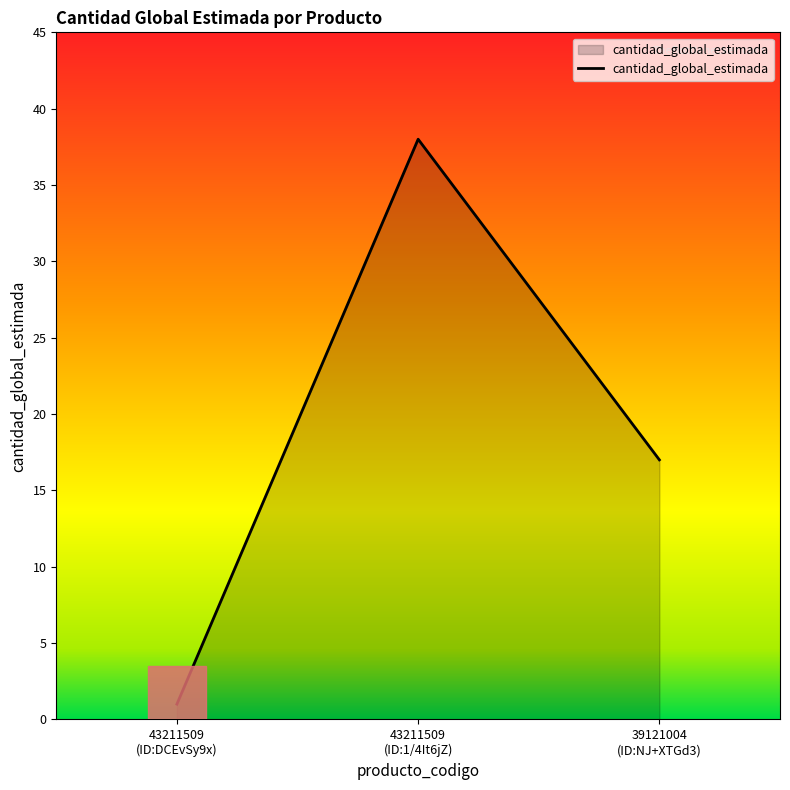

List the labels in order of value, smallest first.

43211509
(ID:DCEvSy9x), 39121004
(ID:NJ+XTGd3), 43211509
(ID:1/4It6jZ)